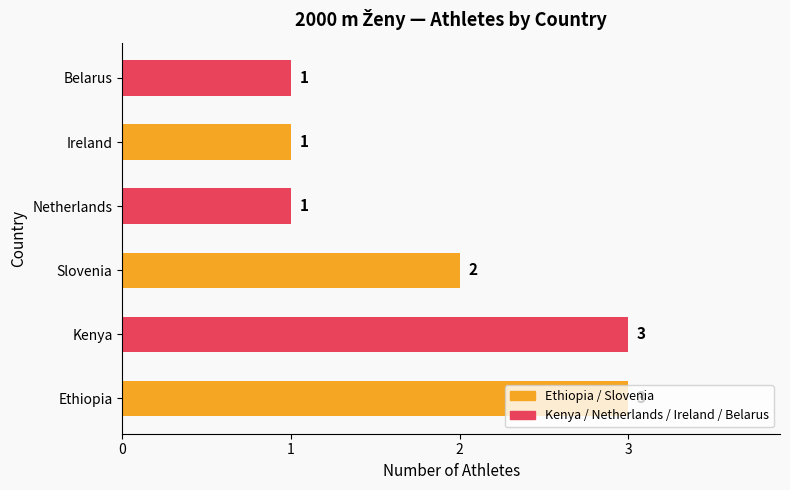

What is the average value?

2